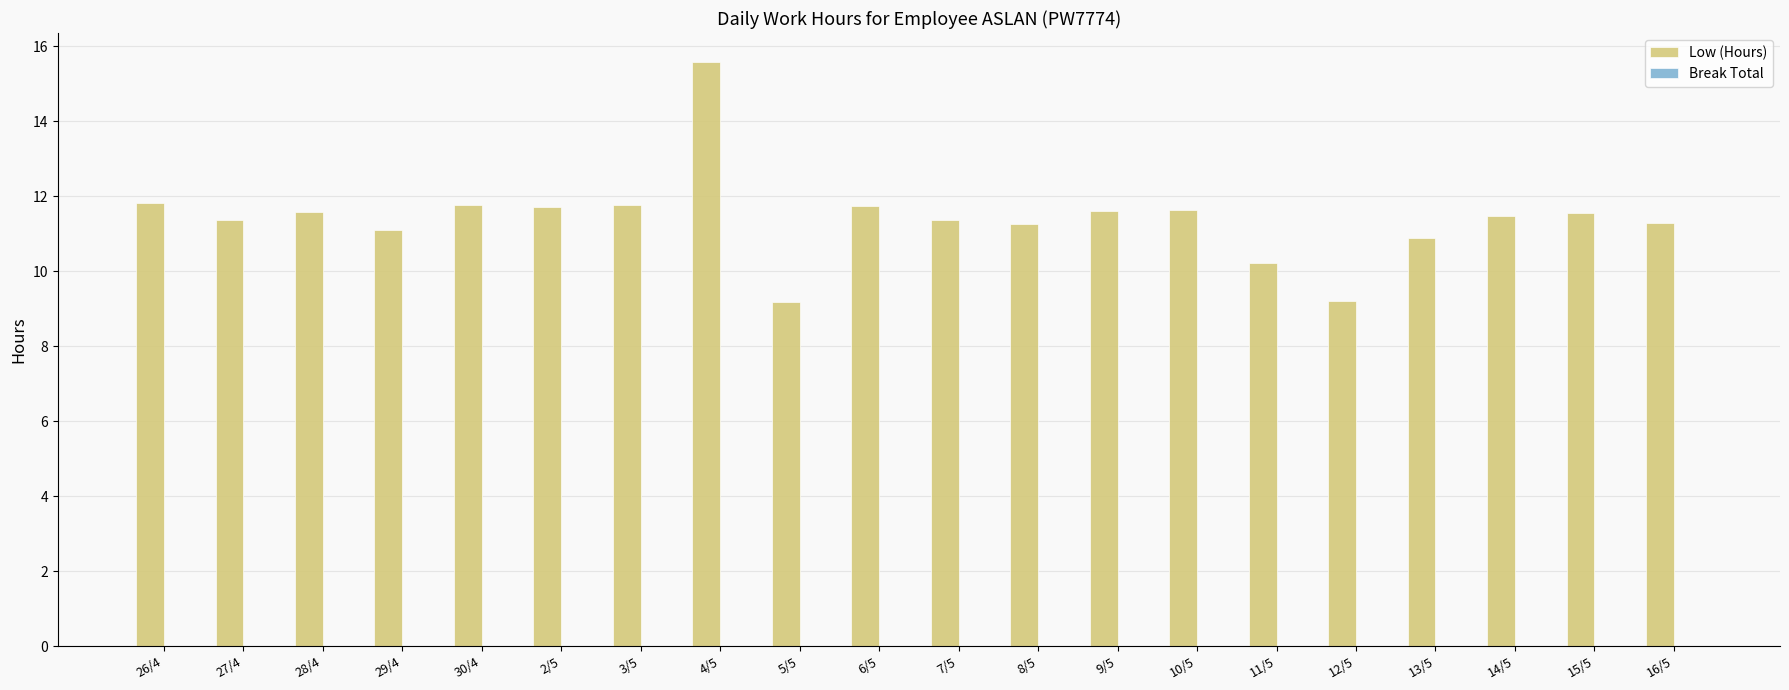

Is it true that the value at 3/5 is 7.7?

False